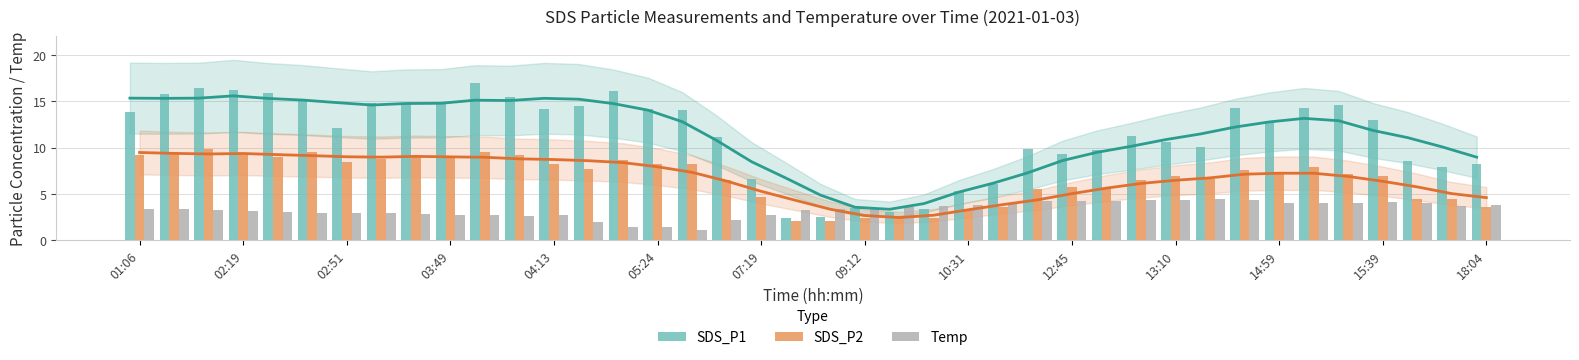

At 09:12, list the series in order from smallest to largest.

Temp, SDS_P2, SDS_P1